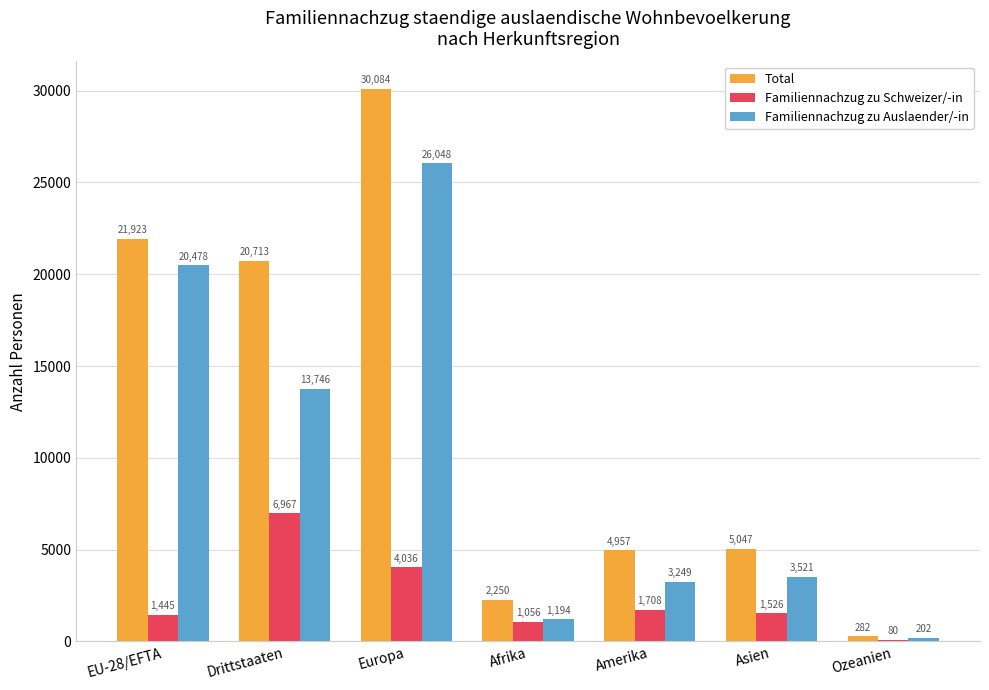

Which category has the highest value across all series?

Europa